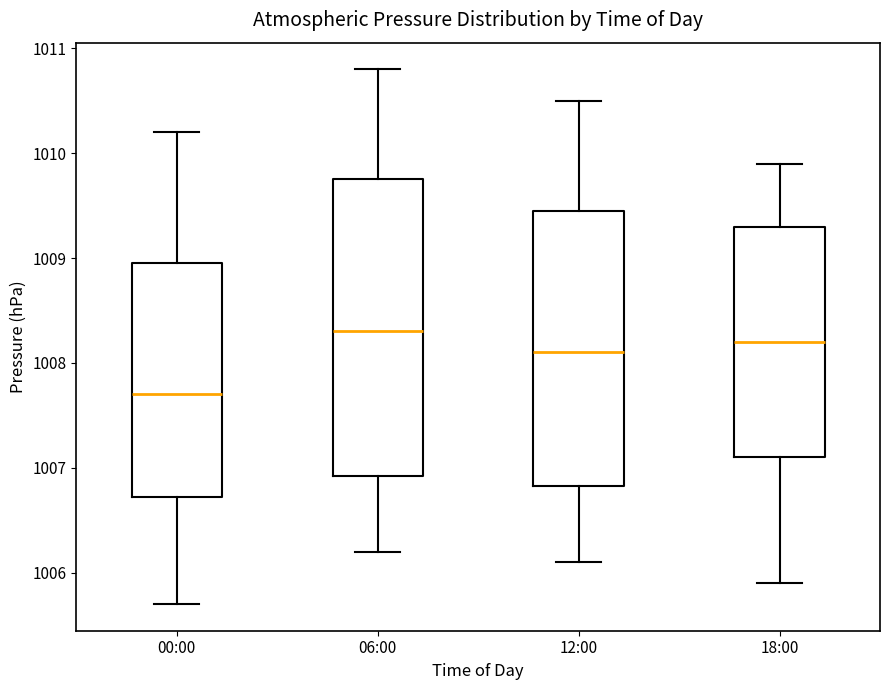

Where is the upper edge of the box for 06:00 on the y-axis? The values are not printed on the chart, so give them approximately, as read against the axis.

1009.8